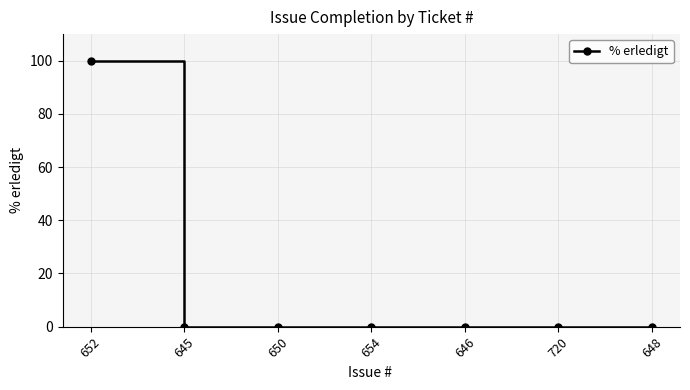

What is the maximum value shown in the chart?

100